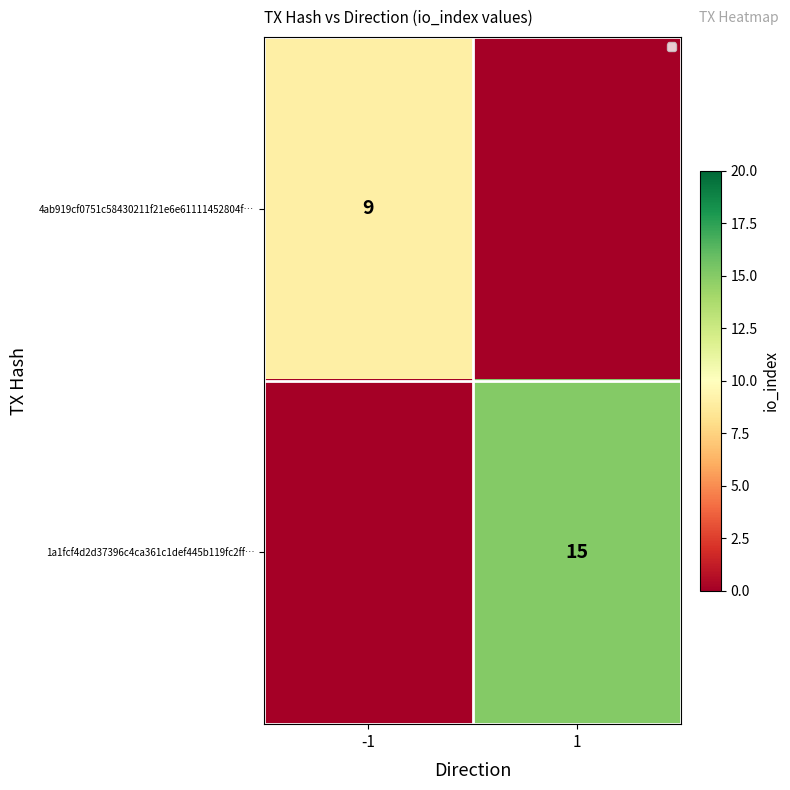

The 4ab919cf0751c58430211f21e6e61111452804f… series shows 9 at -1. True or false?

True